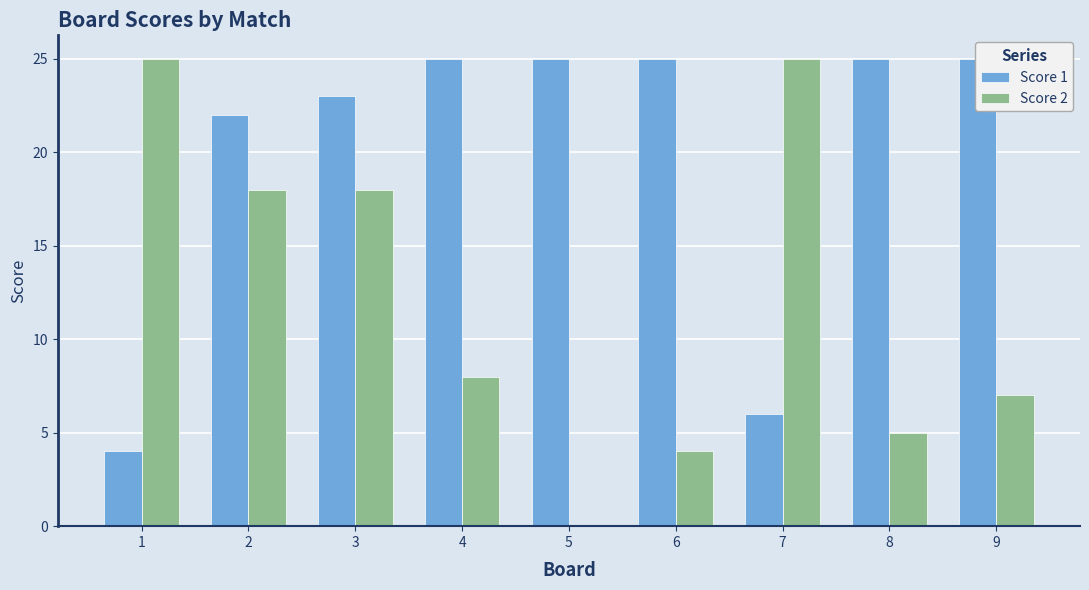

Between 8 and 6, which is larger?

8